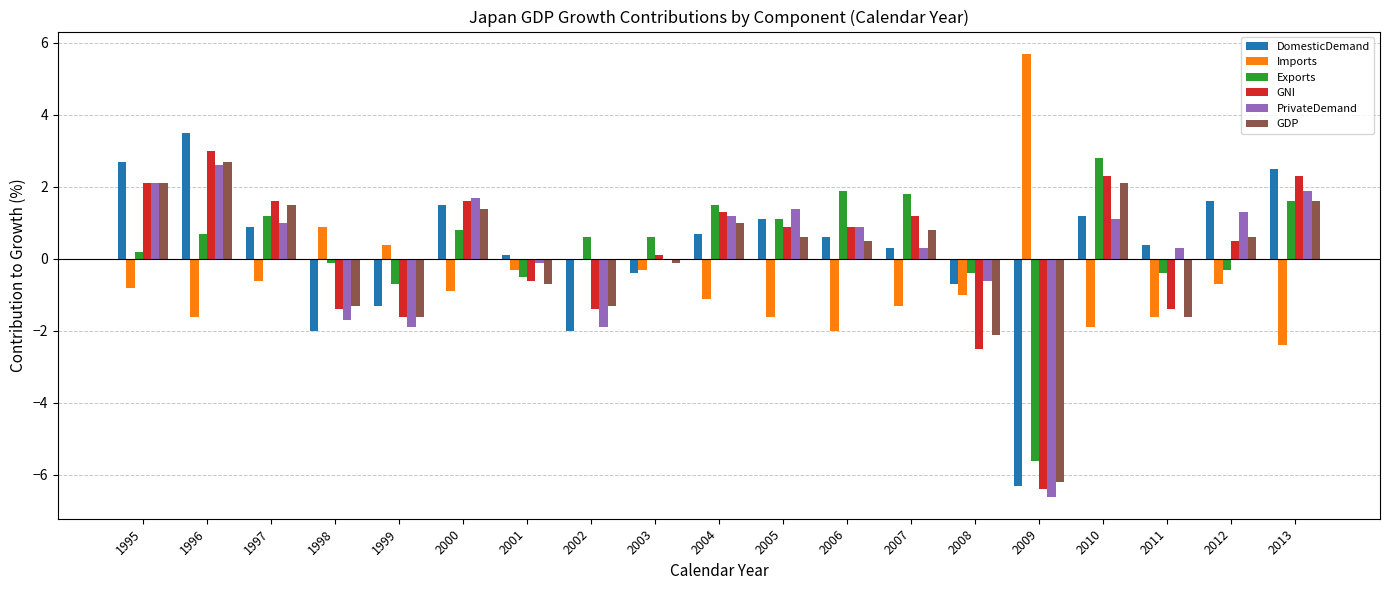

Which series changed the most between 1996 and 2001?

GNI